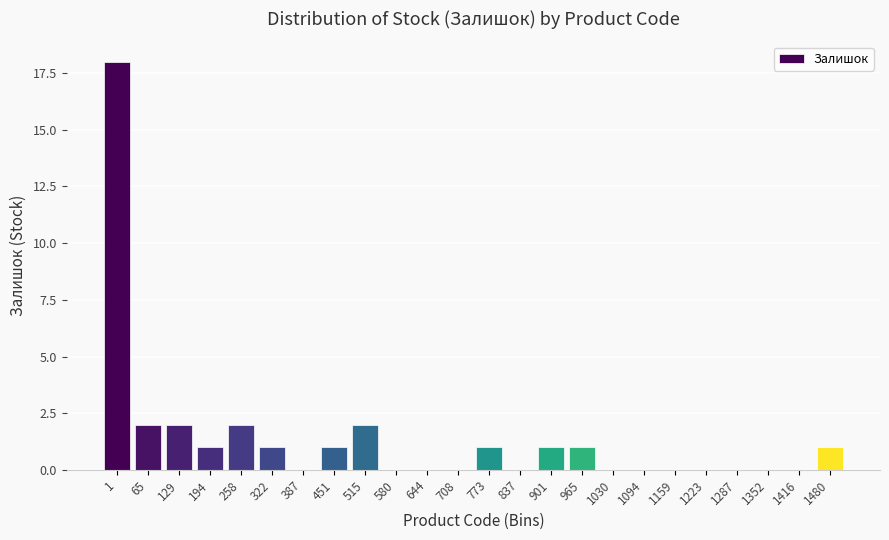

Reading left to right, extract all data points from this chart.

1=18	65=2	129=2	194=1	258=2	322=1	387=0	451=1	515=2	580=0	644=0	708=0	773=1	837=0	901=1	965=1	1030=0	1094=0	1159=0	1223=0	1287=0	1352=0	1416=0	1480=1